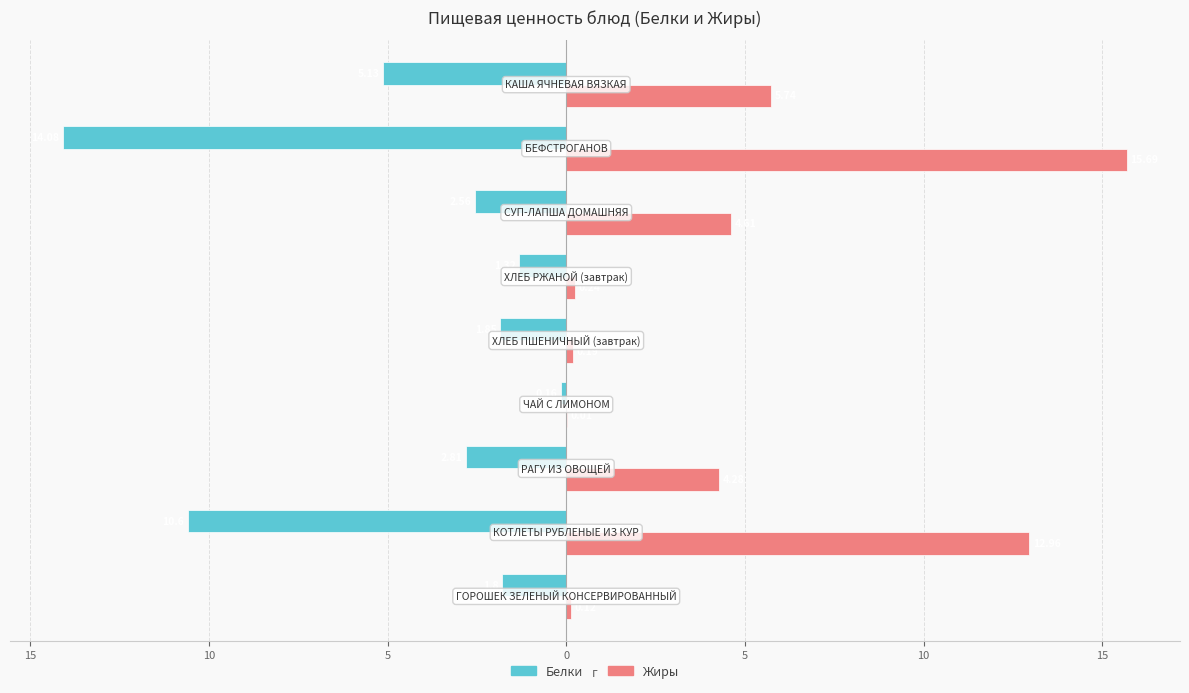

What are all the series names shown in the legend?

Белки, Жиры